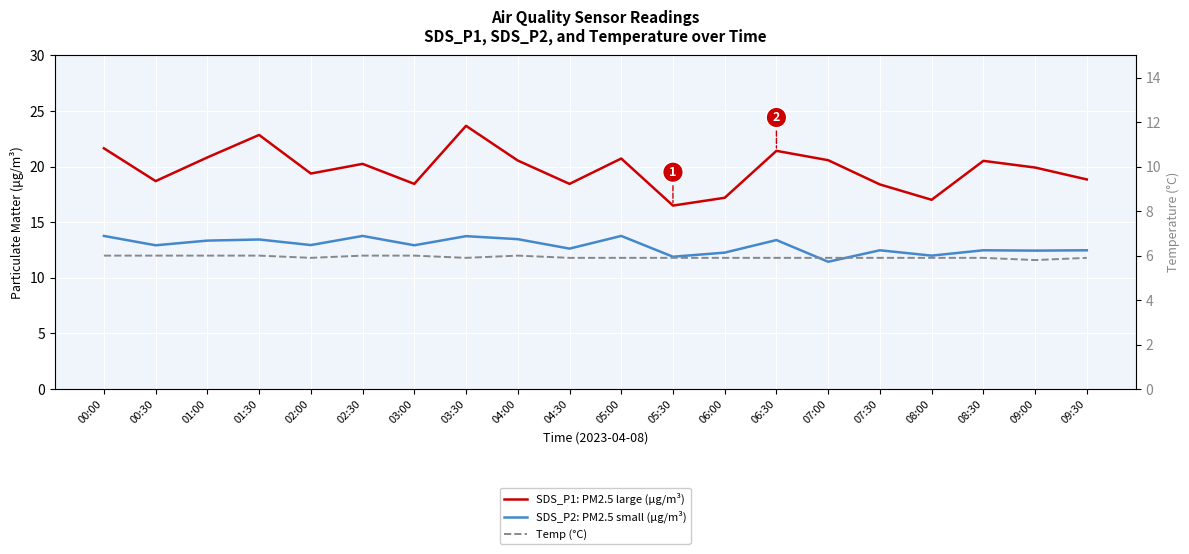

True or false: Temp (°C) has a value of 5.8 at 09:00.

True